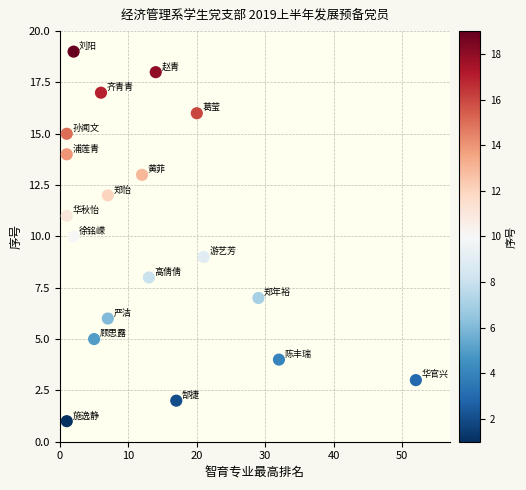

What is the range of Y values (max minus min)?

18